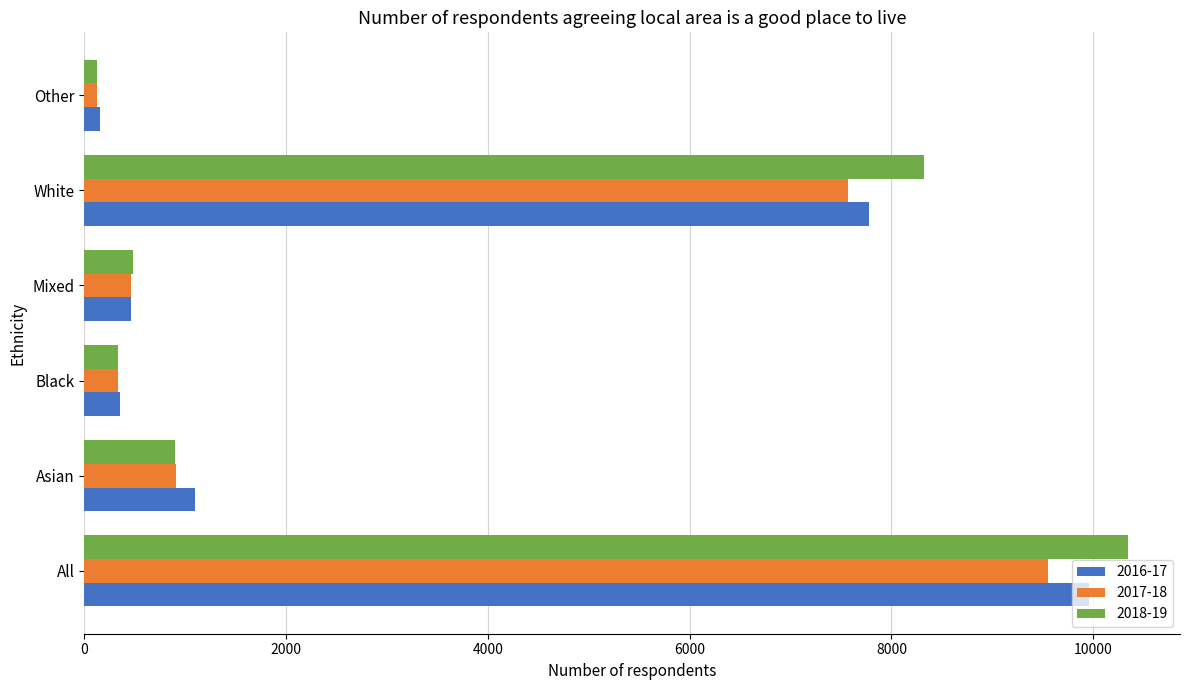

Which category has the lowest value in the 2016-17 series?

Other